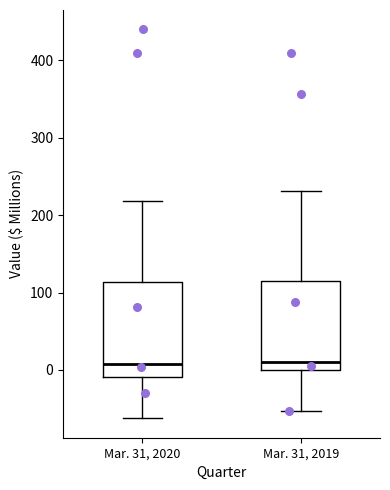

Reading left to right, read every box against the y-axis: the position of its median line, the range the box covers, and the ends of its whiskers. The values are not printed on the chart, so give them approximately, as read against the axis.

Mar. 31, 2020: median 10, box -10 to 110, whiskers -60 to 220
Mar. 31, 2019: median 10, box 0 to 120, whiskers -50 to 230